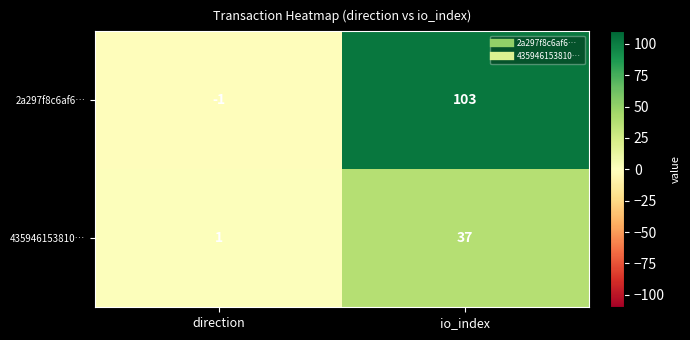

Reading right to left, list all the values displayed in this chart.

2a297f8c6af6…: io_index=103	direction=-1
435946153810…: io_index=37	direction=1